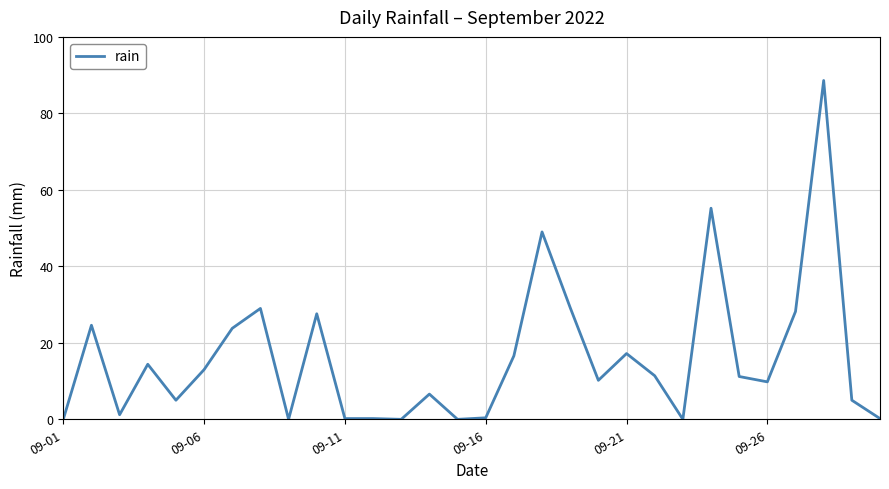

What is the difference between the maximum and minimum values?

88.6